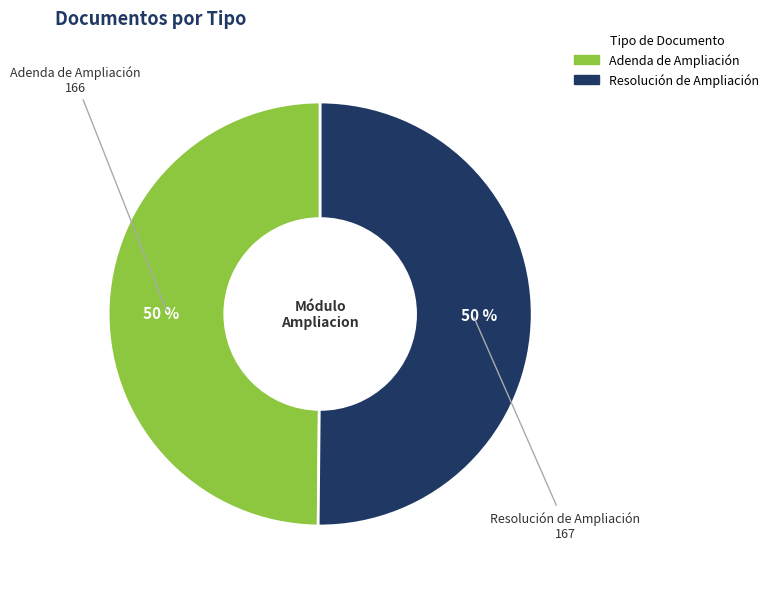

How many segments does this pie chart have?

2